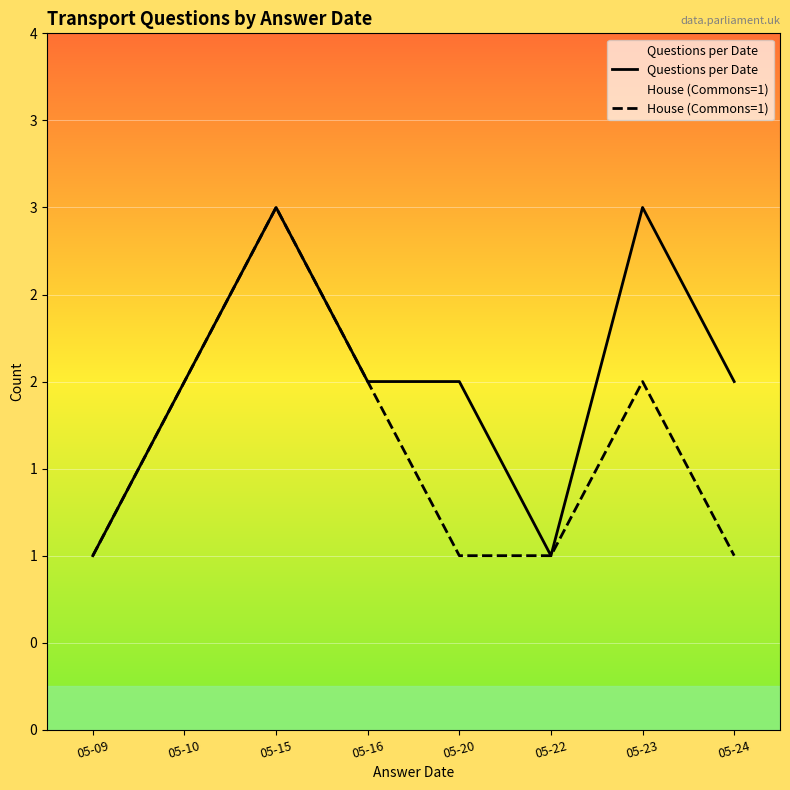

Reading left to right, extract all data points from this chart.

Questions per Date: 05-09=1	05-10=2	05-15=3	05-16=2	05-20=2	05-22=1	05-23=3	05-24=2
House (Commons=1): 05-09=1	05-10=2	05-15=3	05-16=2	05-20=1	05-22=1	05-23=2	05-24=1